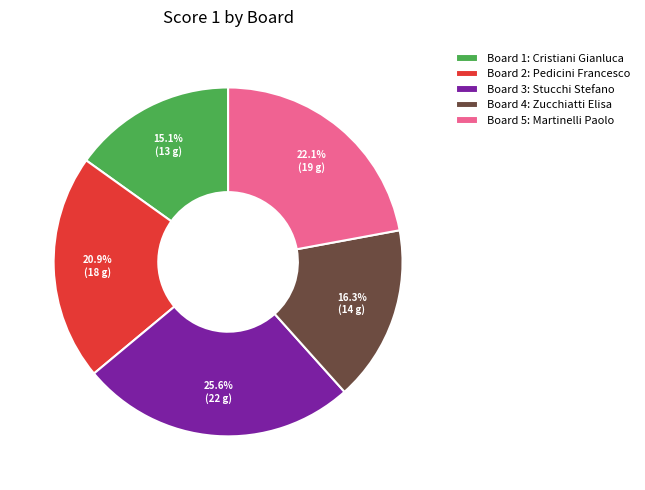

Do Board 1: Cristiani Gianluca and Board 5: Martinelli Paolo together represent more than half of the pie?

No